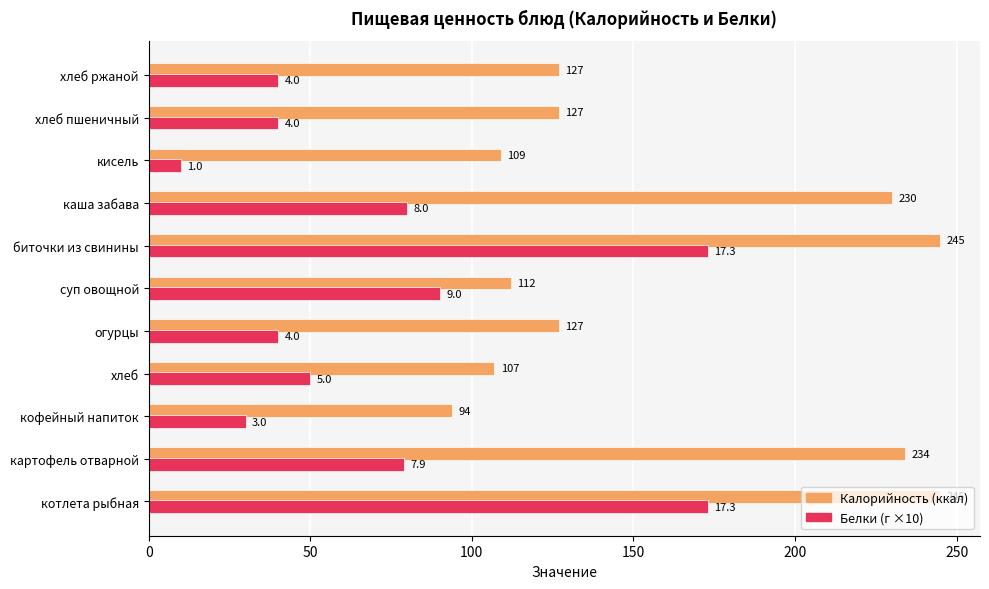

At which category does the chart reach its minimum across all series?

кисель